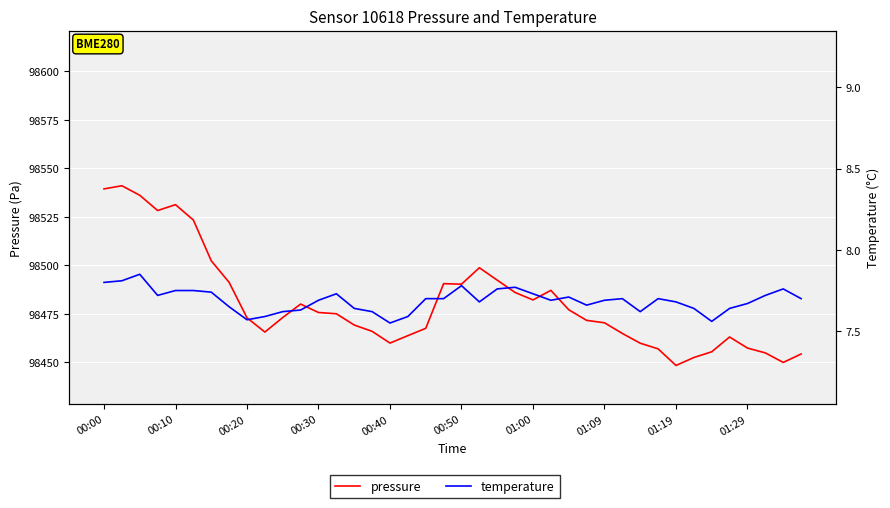

How many lines are shown in the chart?

2